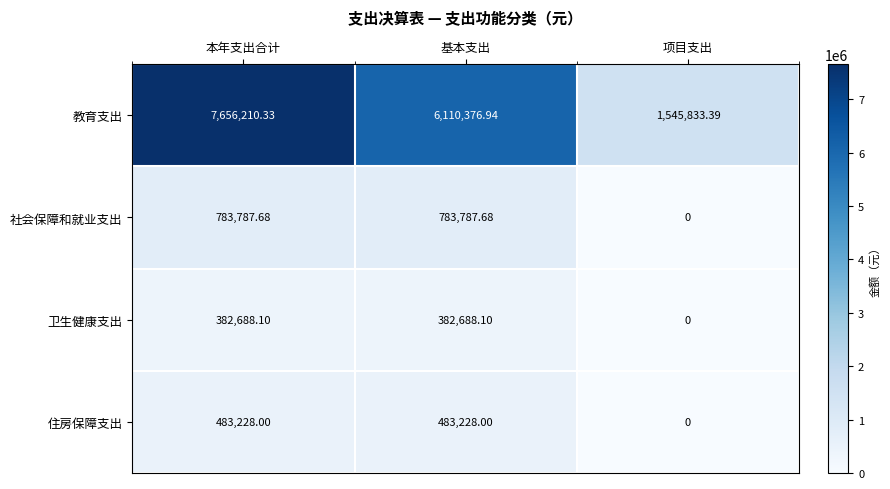

Which series has the widest spread of values?

教育支出